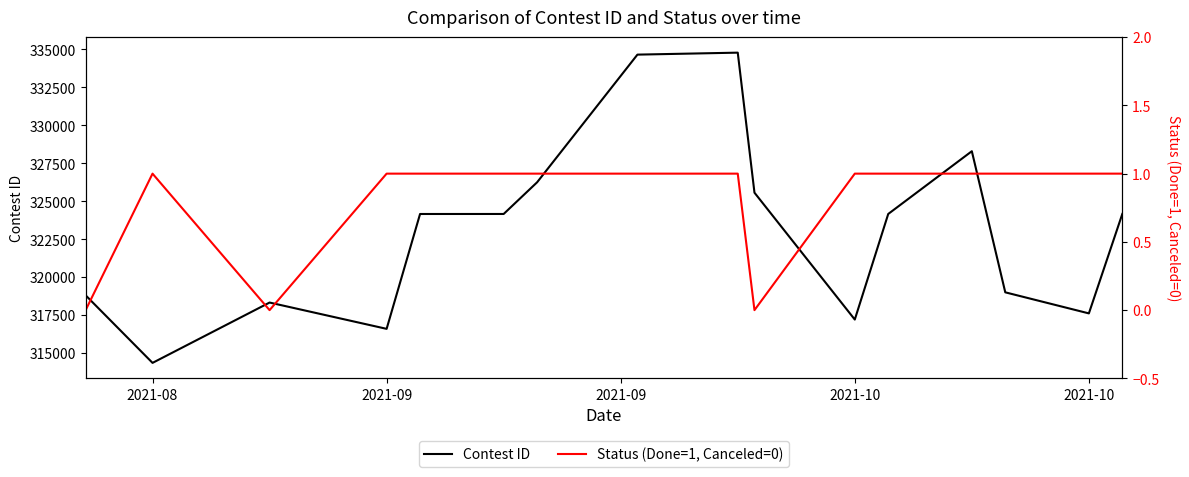

True or false: Contest ID and Status (Done=1, Canceled=0) cross at least once.

False